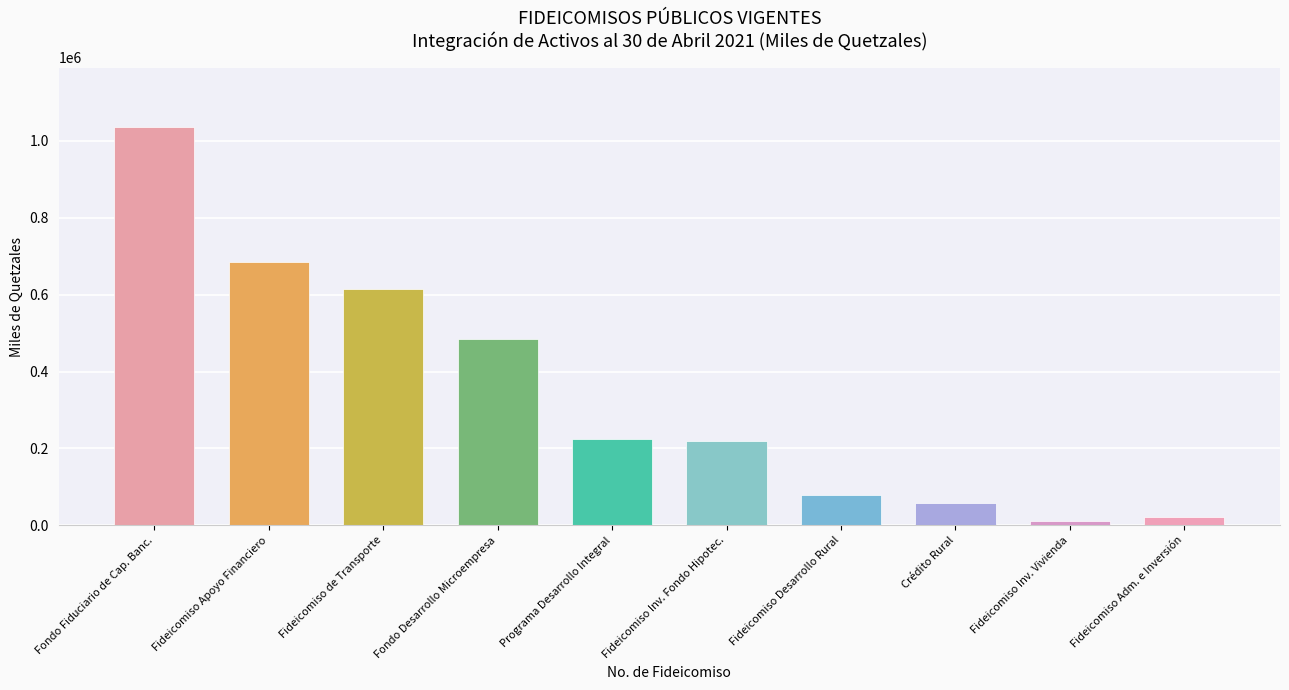

How many categories are shown in the chart?

10